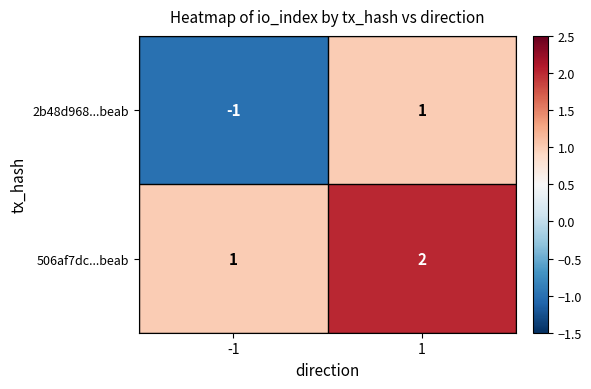

At which category does the chart reach its minimum across all series?

-1